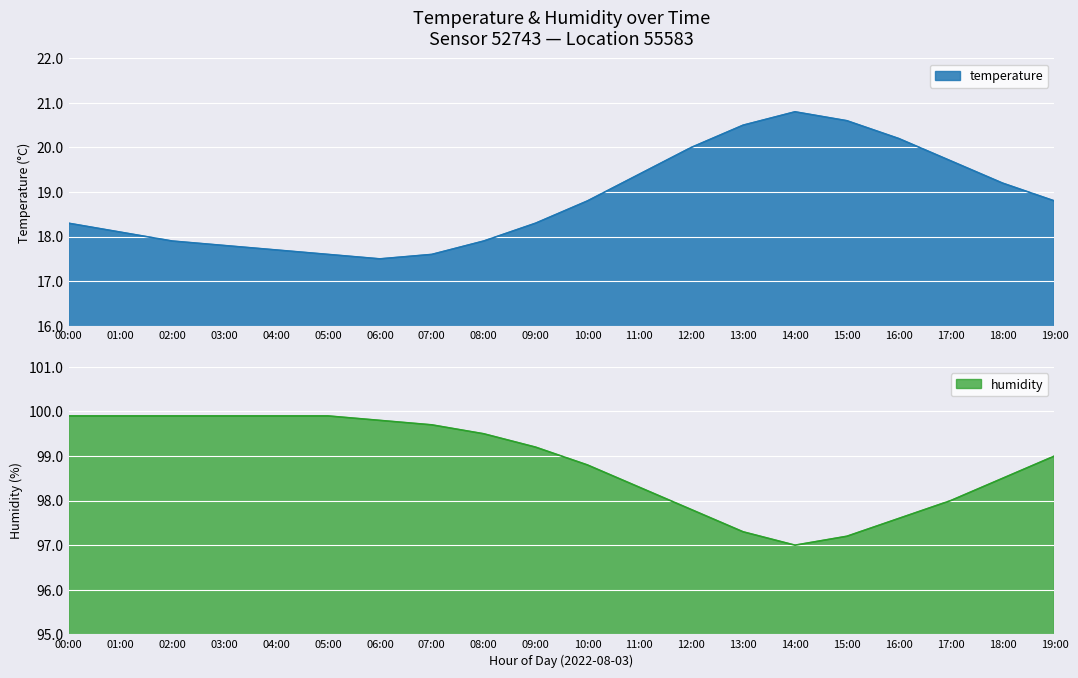

What is the spread (max minus min) of values at 12:00?

77.8